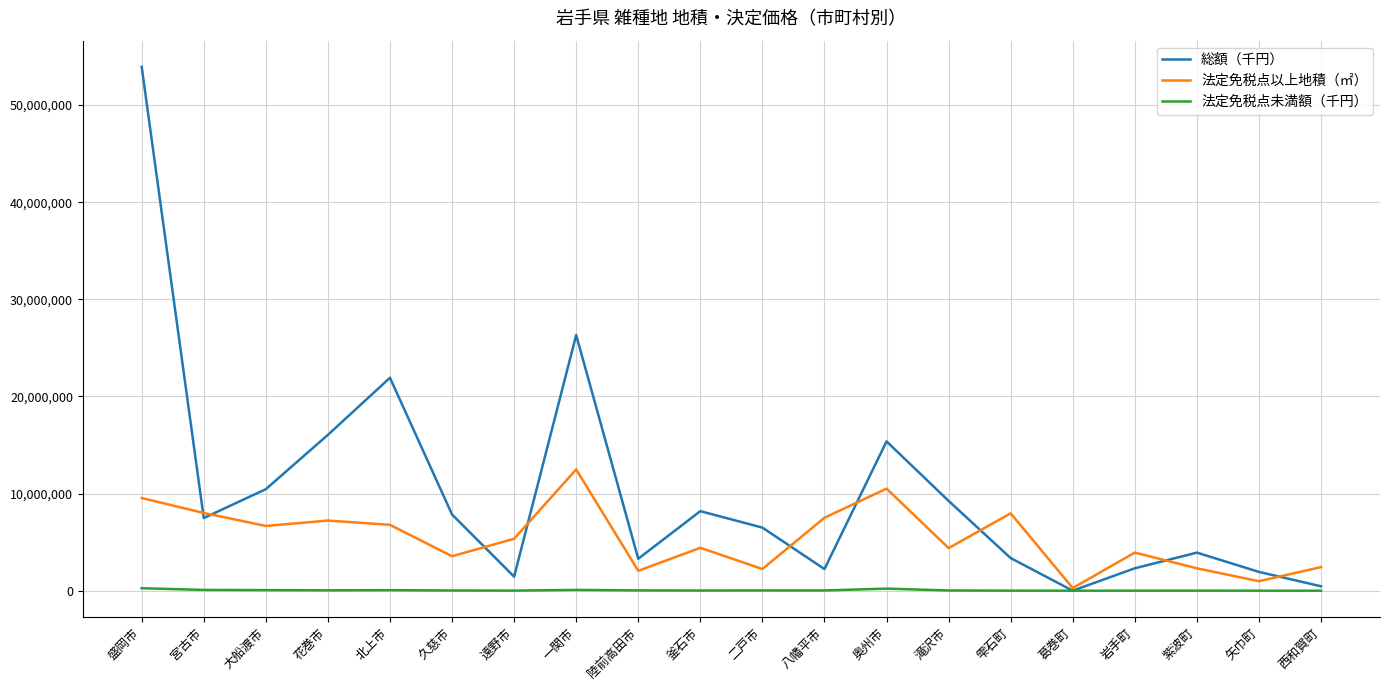

How many series are shown in this chart?

3